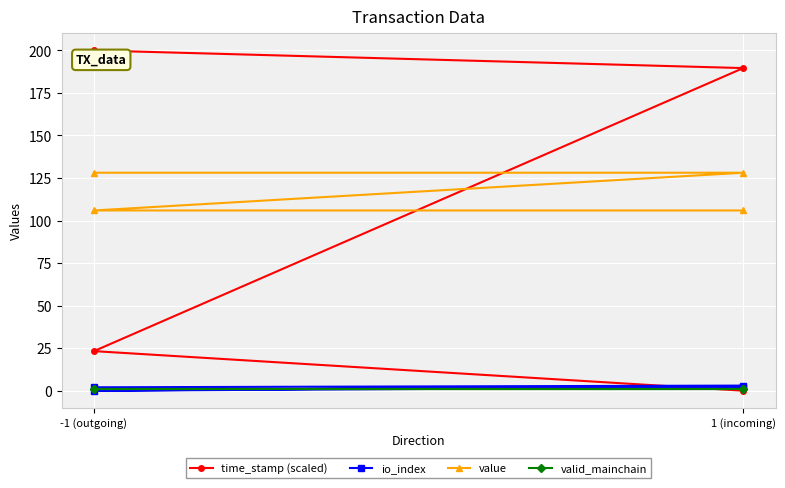

What is the difference between the maximum and minimum values in the io_index series?

3.0